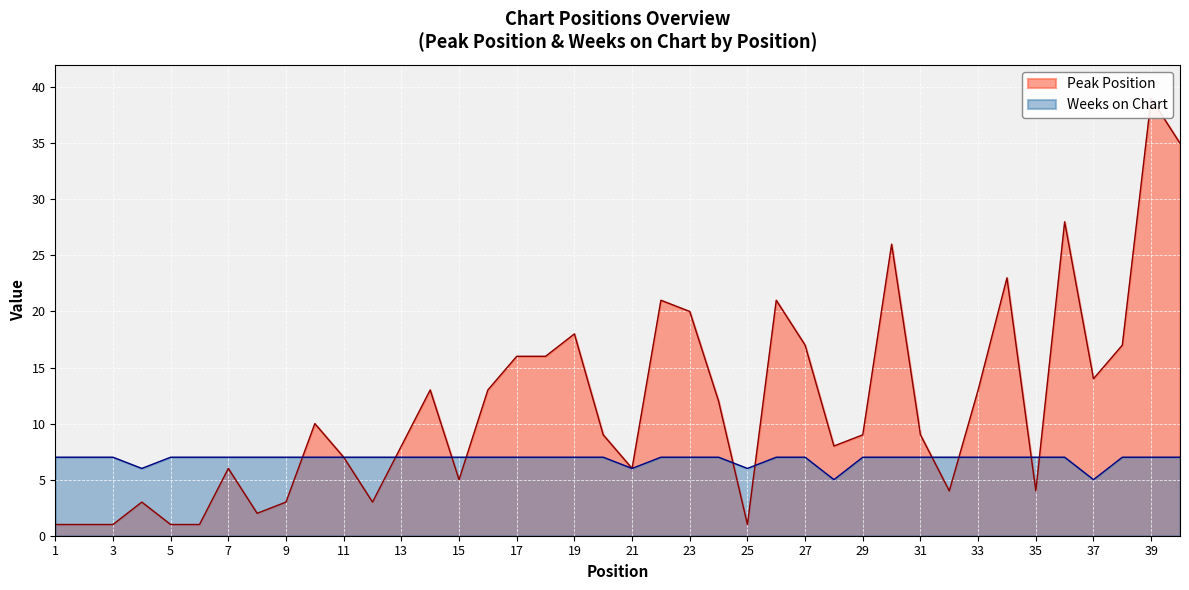

What value does the Weeks on Chart series have at 11?

7